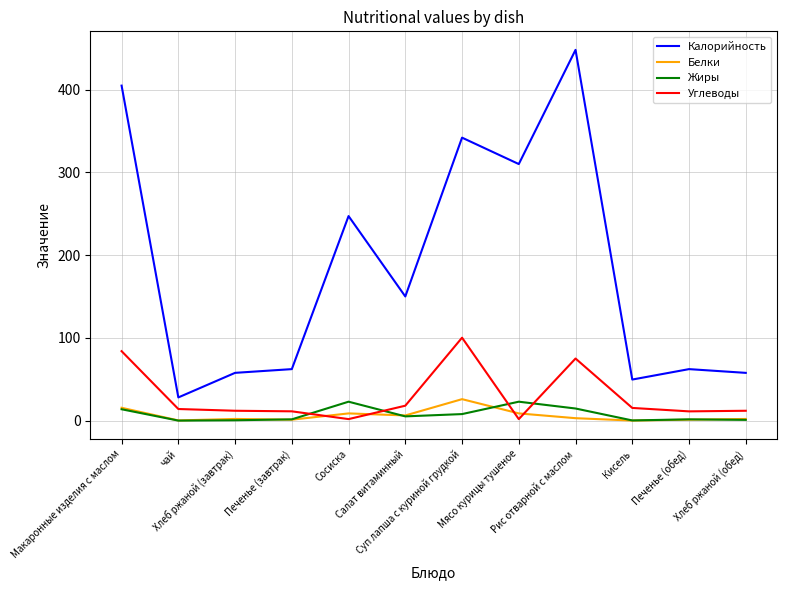

Which series has the widest spread of values?

Калорийность